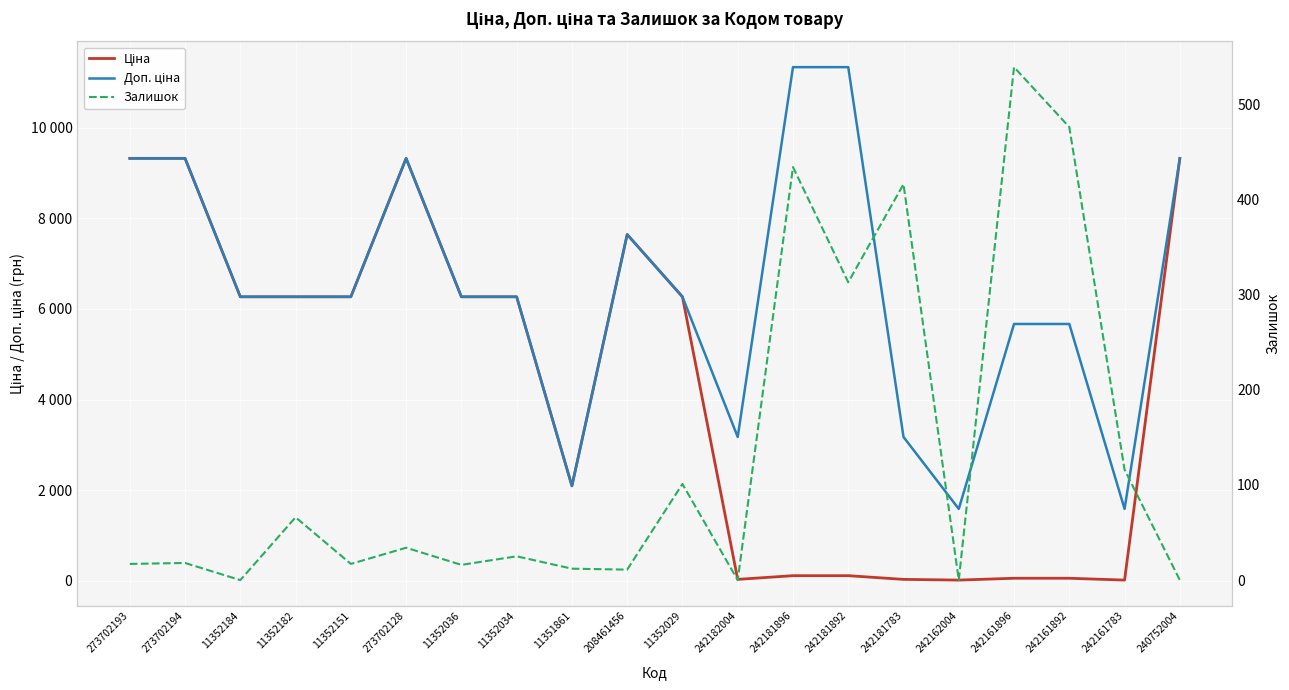

List the series in order of their overall mean, highest first.

Доп. ціна, Ціна, Залишок